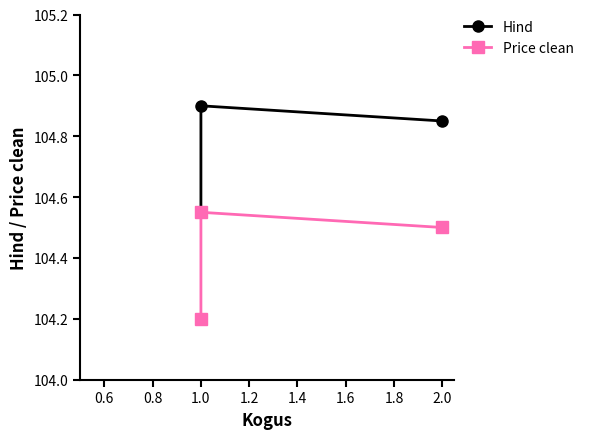

At how many categories does at least one series exceed 104?

3